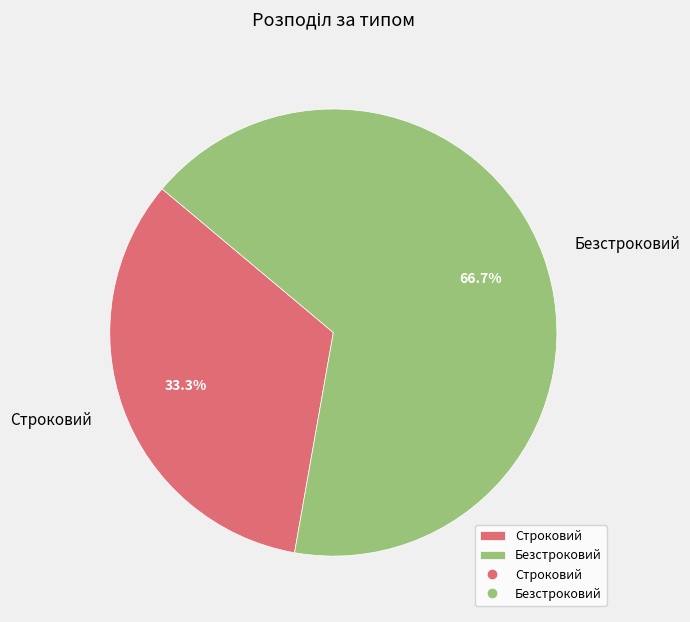

Which slice represents more than half of the pie?

Безстроковий